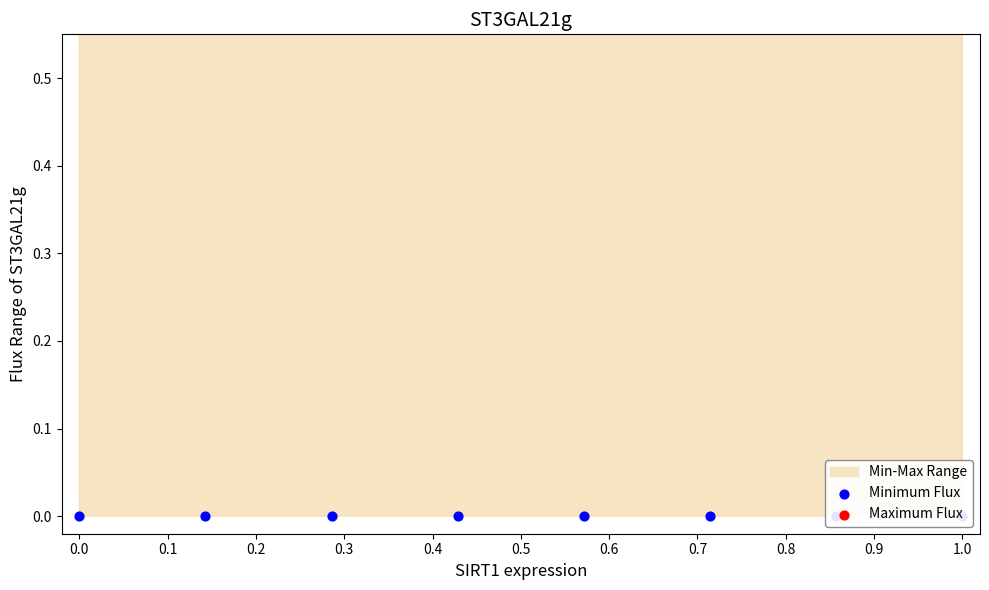

Which series has the largest total across all categories?

Maximum Flux